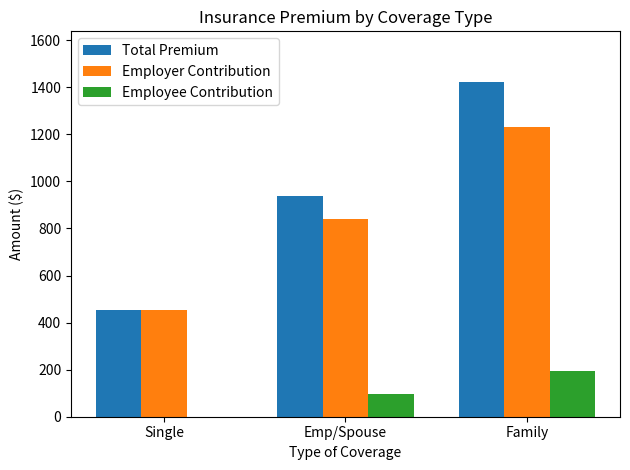

At which label does Employee Contribution reach its peak?

Family